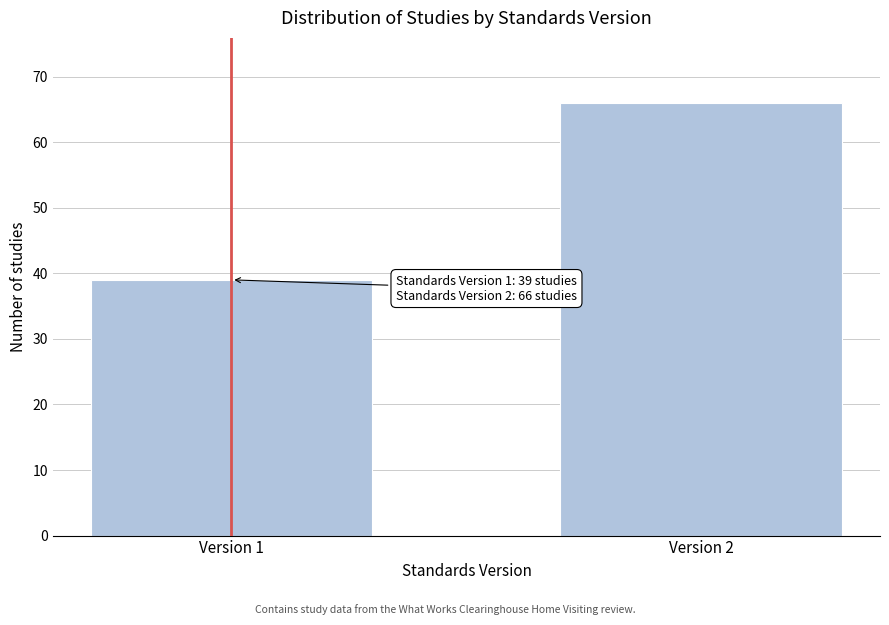

Reading right to left, list all the values displayed in this chart.

66	39